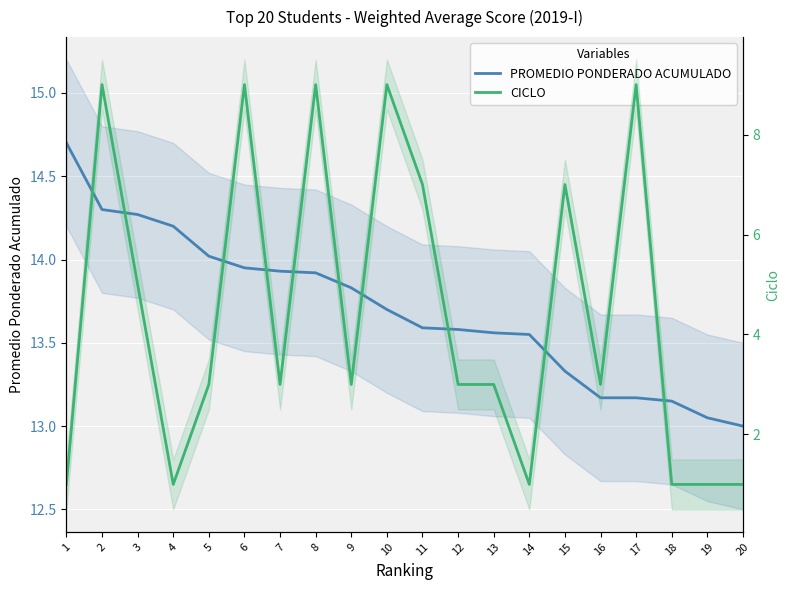

Which series has the largest range (max minus min)?

CICLO